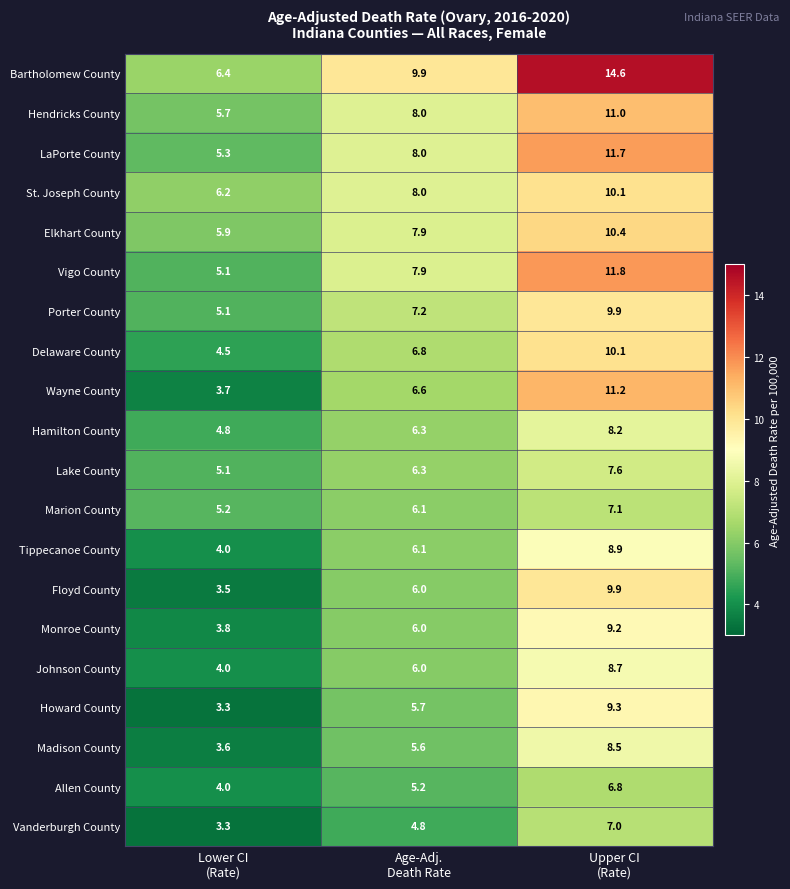

Which category has the lowest value across all series?

Lower CI
(Rate)